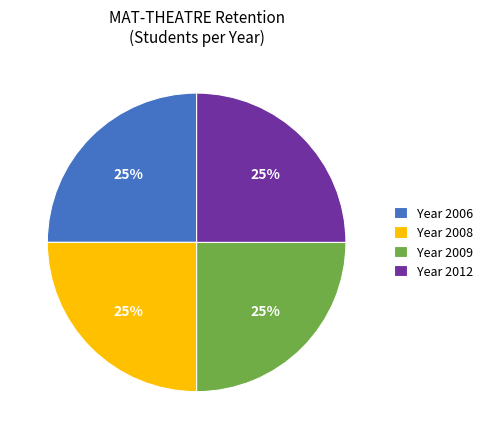

Does any single category account for the majority?

No